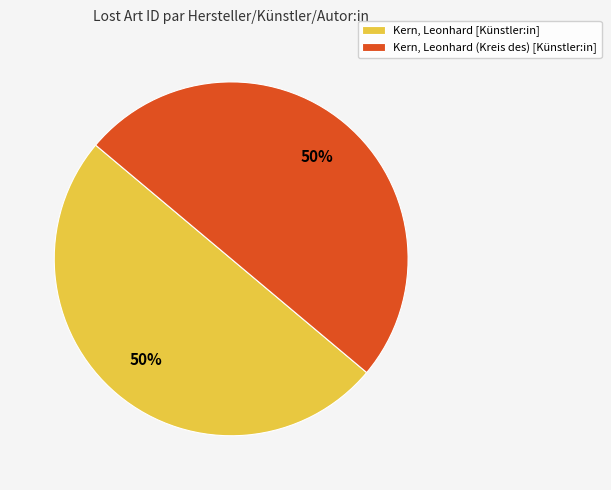

Is the sum of Kern, Leonhard (Kreis des) [Künstler:in] and Kern, Leonhard [Künstler:in] greater than half?

Yes